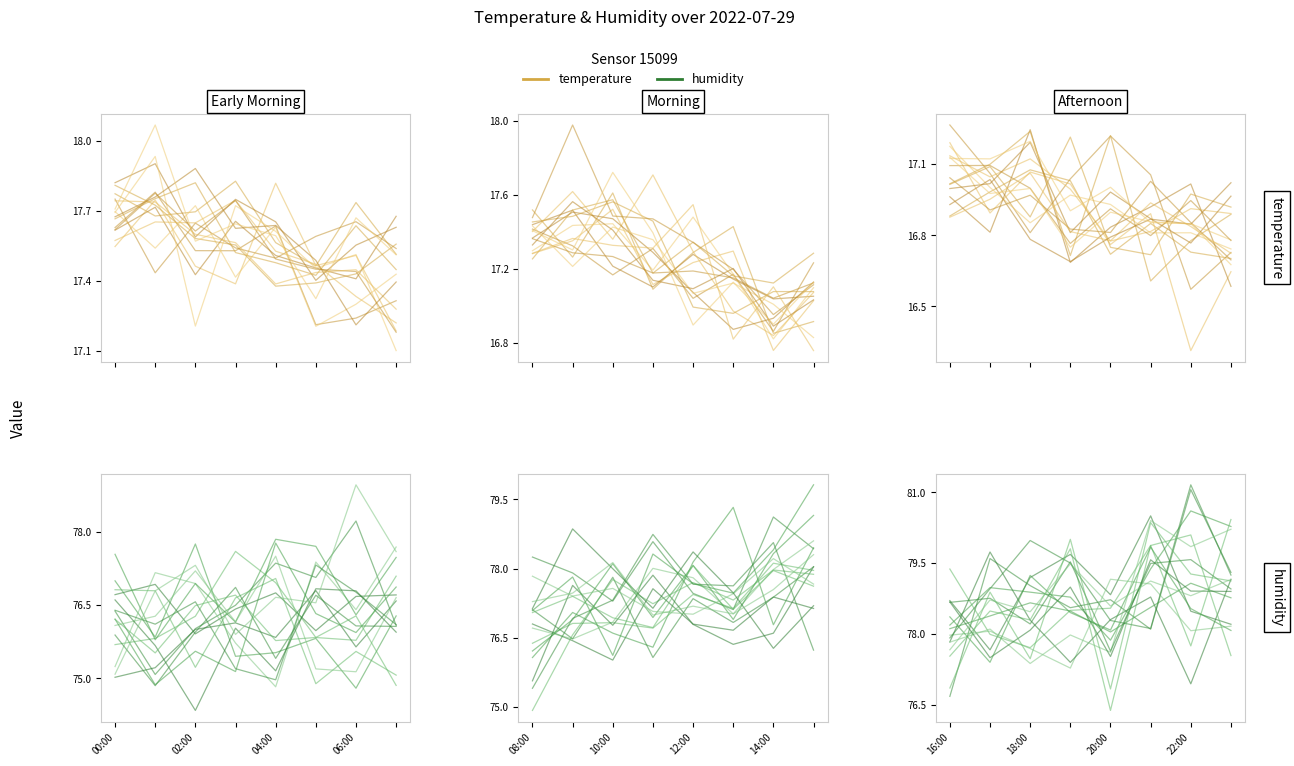

How many lines are shown in the chart?

2